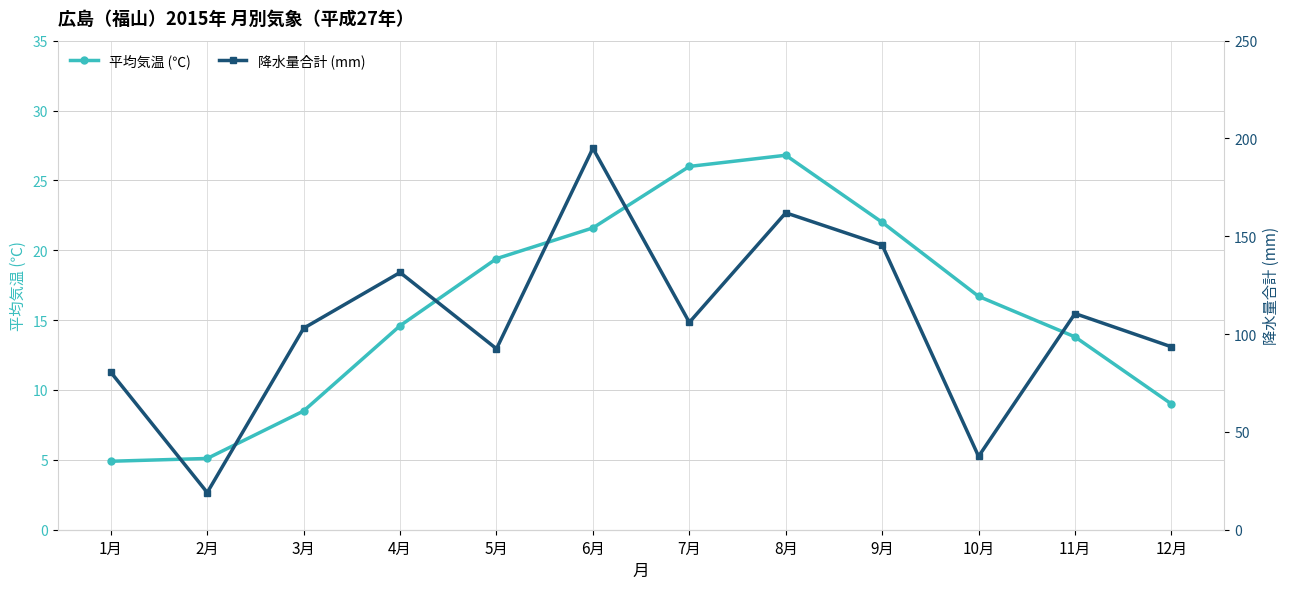

Which series changed the most between 3月 and 6月?

降水量合計 (mm)